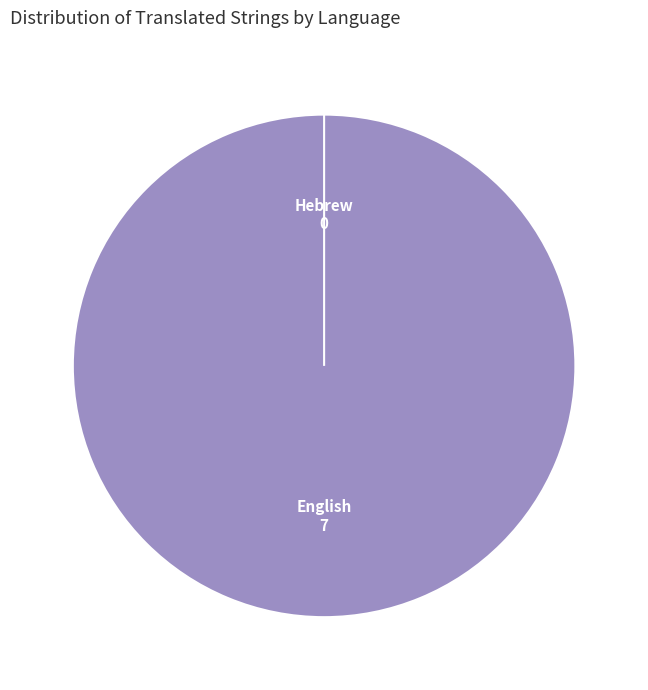

Does any single category account for the majority?

Yes